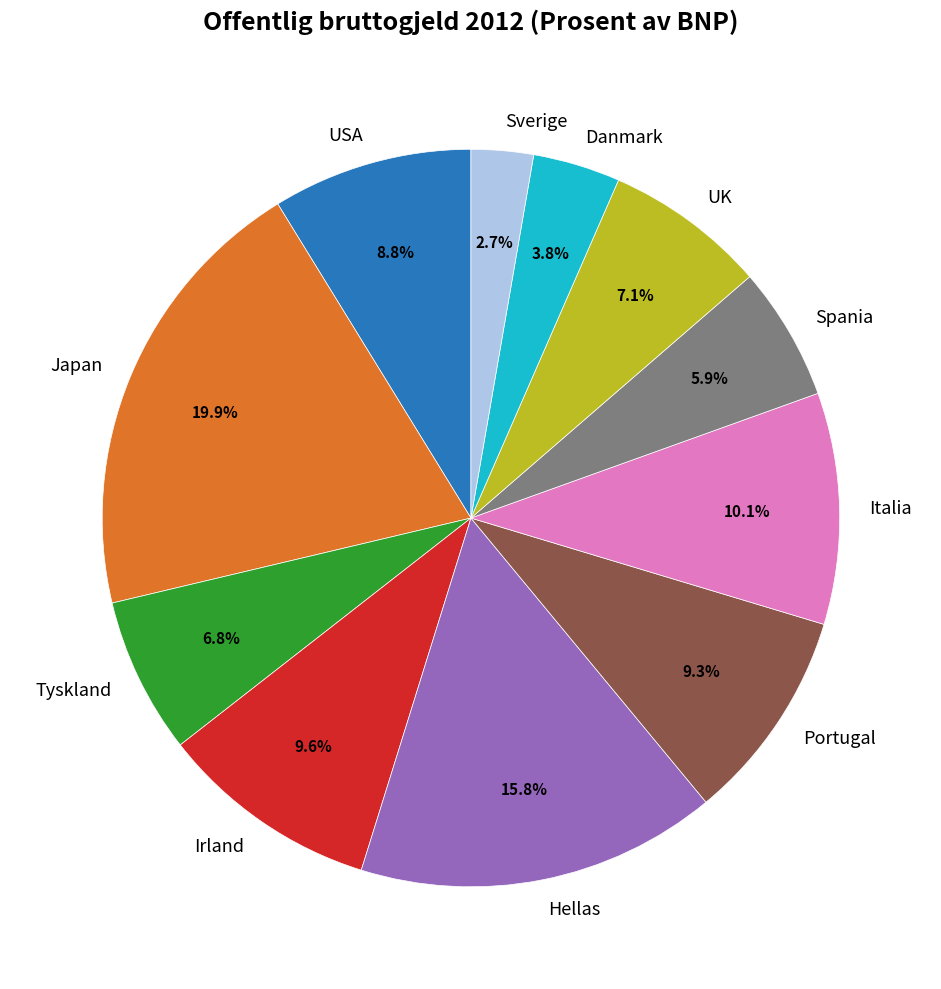

Combined, do Italia and Danmark account for over 50%?

No